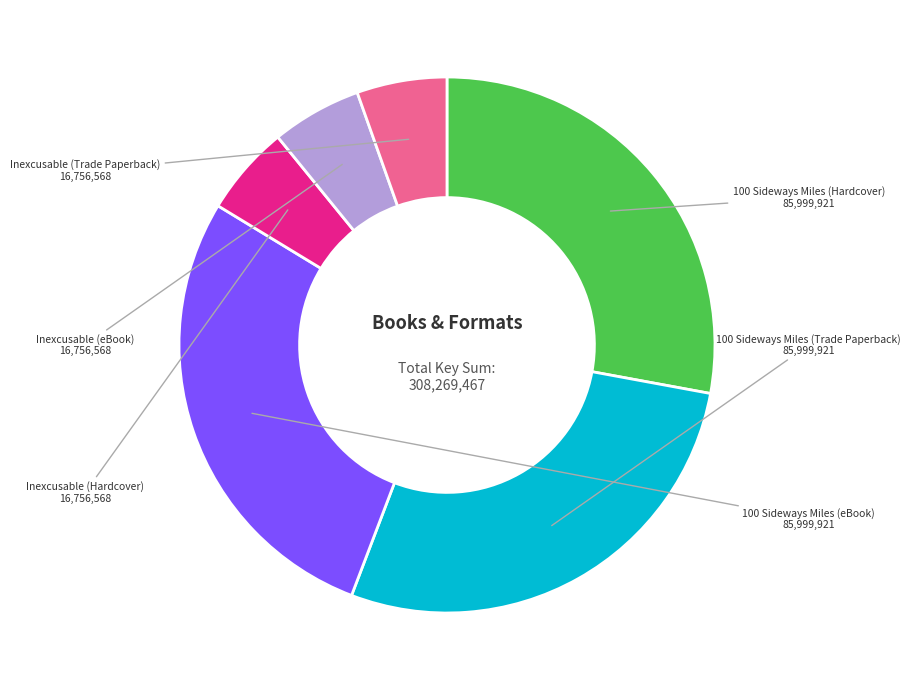

The Inexcusable (Hardcover) slice represents 5% of the pie. True or false?

True